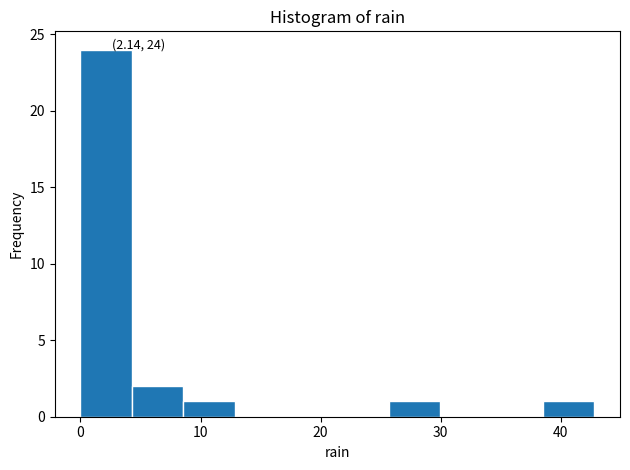

Over which range of the x-axis is the bar tallest?

0 to 4